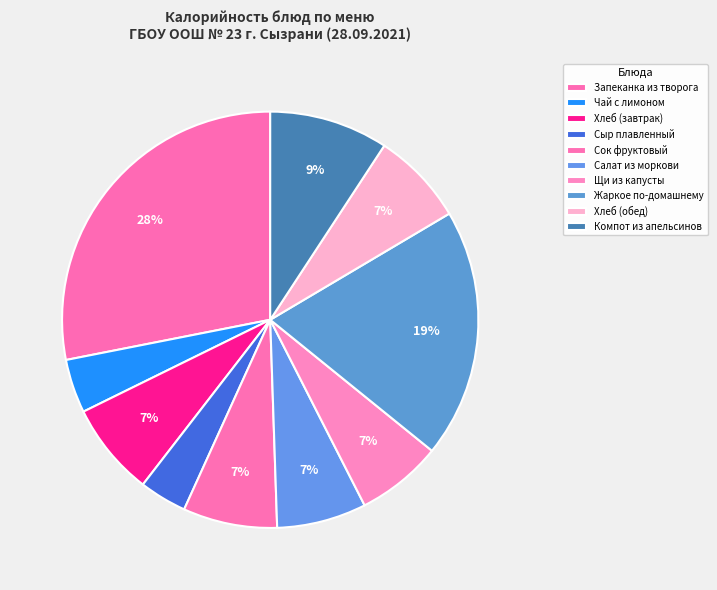

Is there a majority slice in this chart?

No